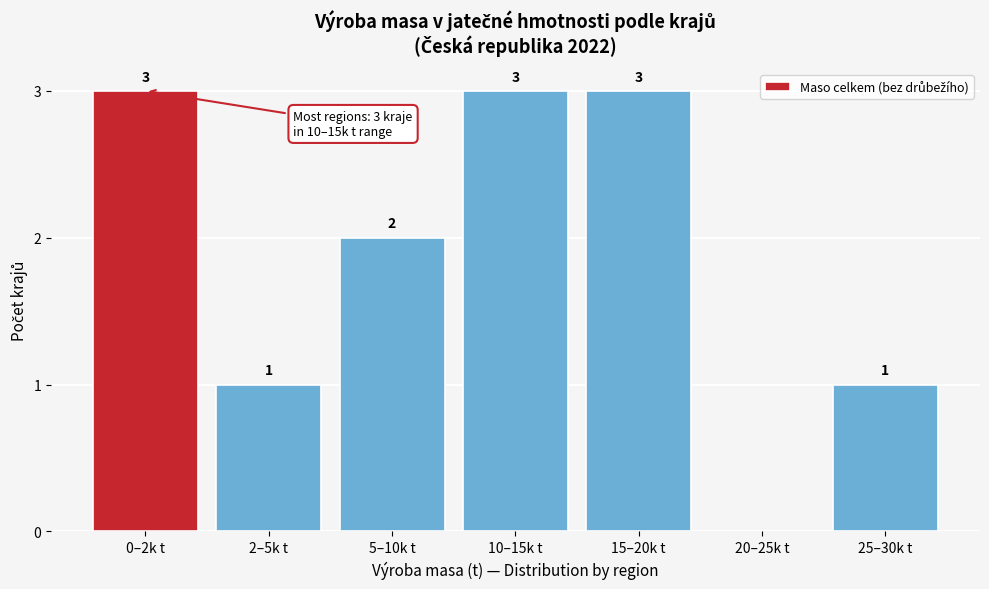

Reading left to right, transcribe all the data shown in this chart.

0–2k t=3	2–5k t=1	5–10k t=2	10–15k t=3	15–20k t=3	20–25k t=0	25–30k t=1